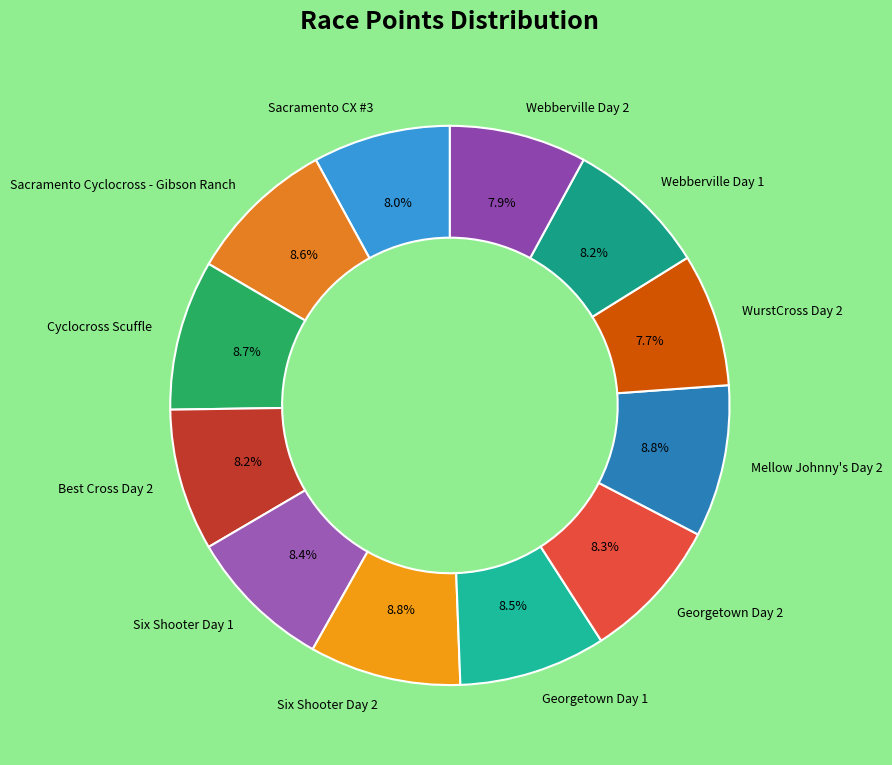

Does any single category account for the majority?

No